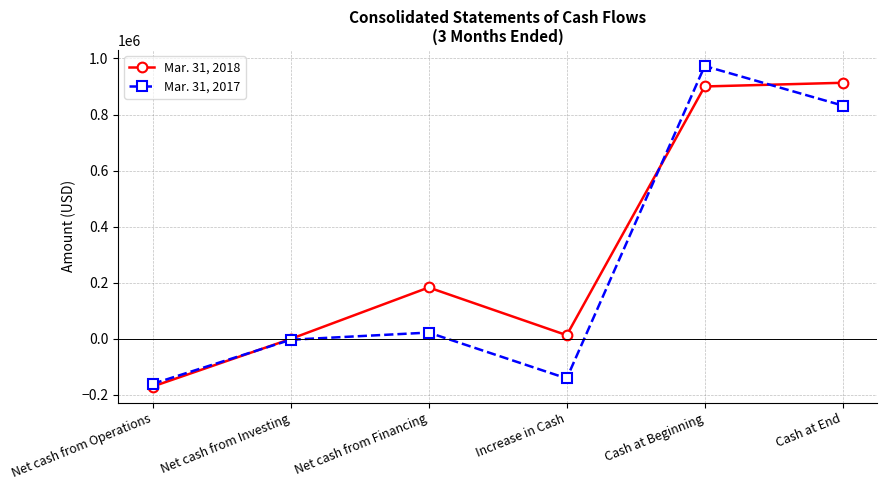

List the series in order of their peak value, highest first.

Mar. 31, 2017, Mar. 31, 2018